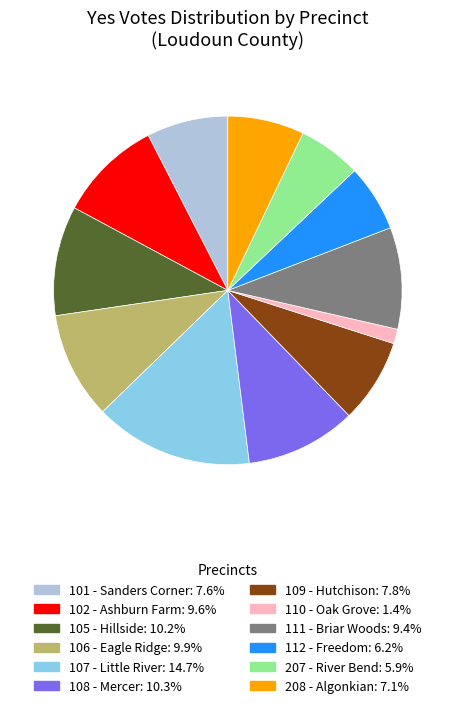

Between 102 - Ashburn Farm and 207 - River Bend, which is larger?

102 - Ashburn Farm